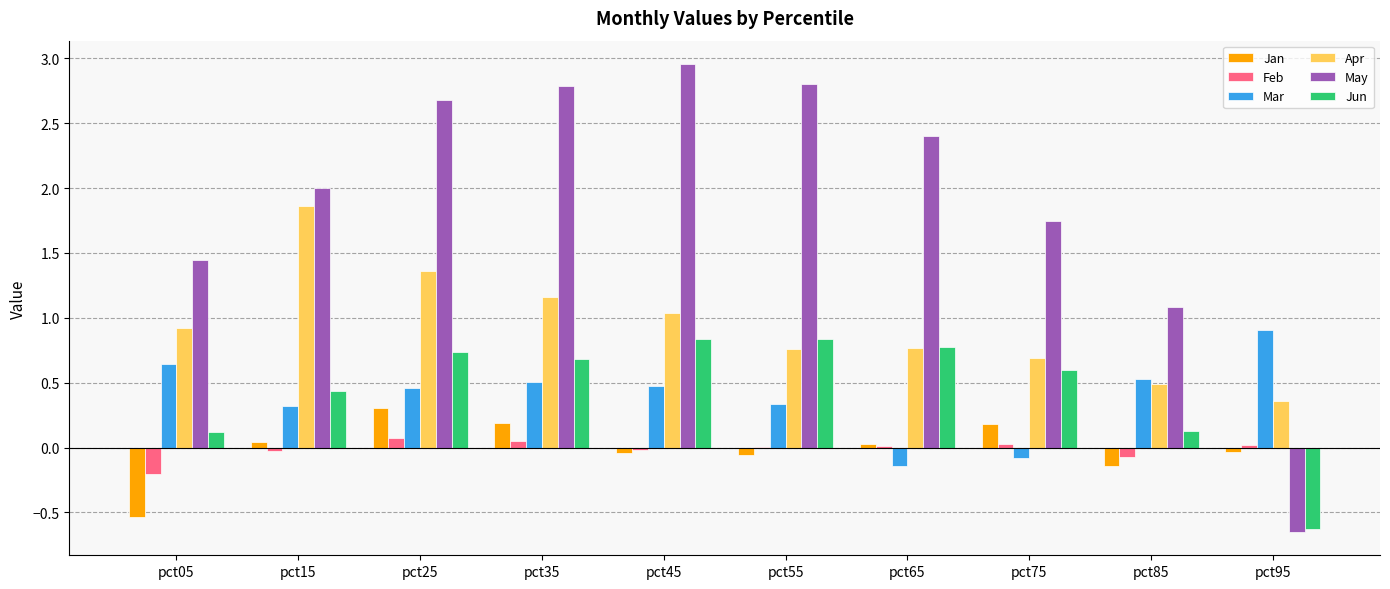

Which series has the largest total across all categories?

May